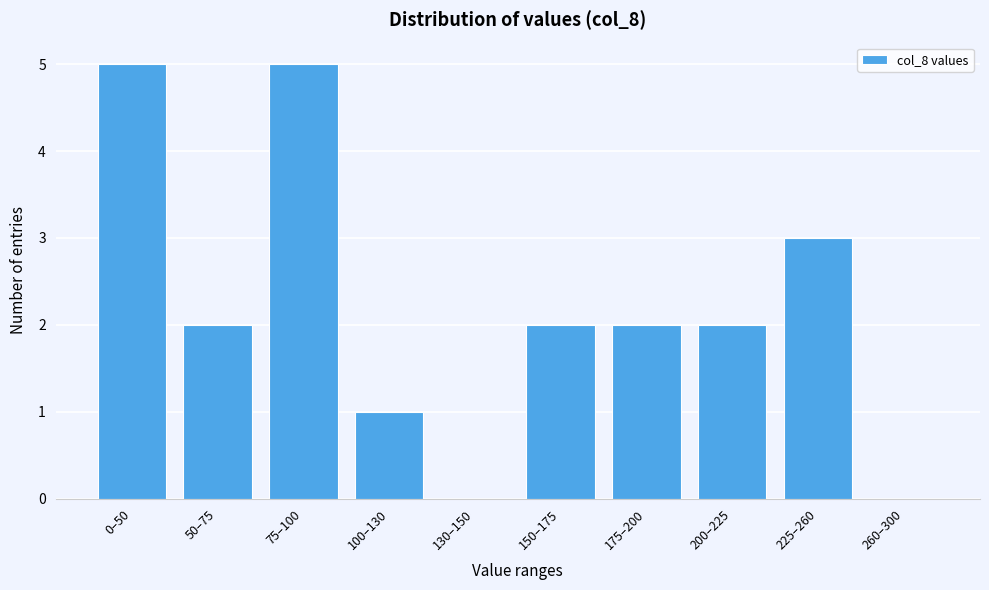

Reading left to right, extract all data points from this chart.

0–50=5	50–75=2	75–100=5	100–130=1	130–150=0	150–175=2	175–200=2	200–225=2	225–260=3	260–300=0